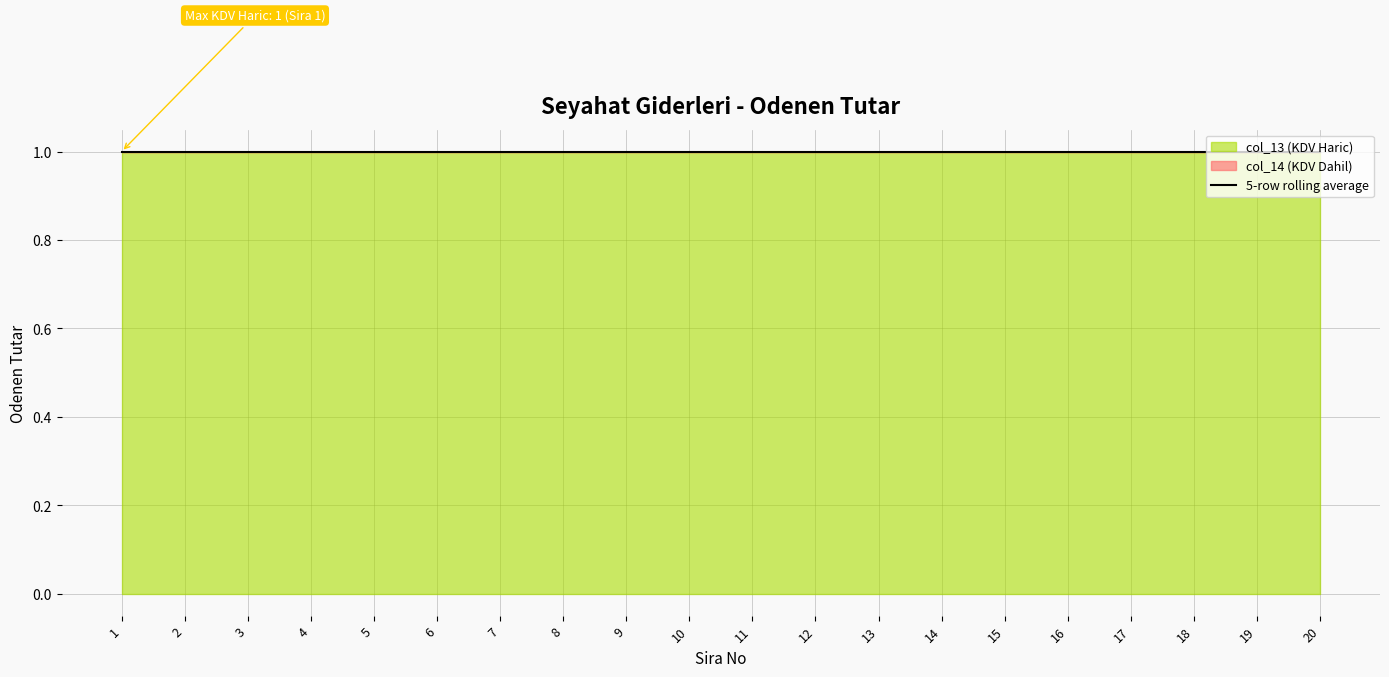

Does the chart have visible grid lines?

Yes